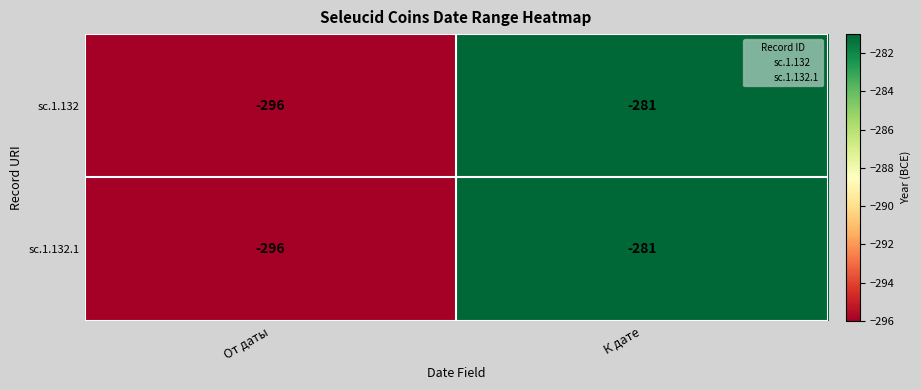

True or false: sc.1.132 has a value of -296 at От даты.

True